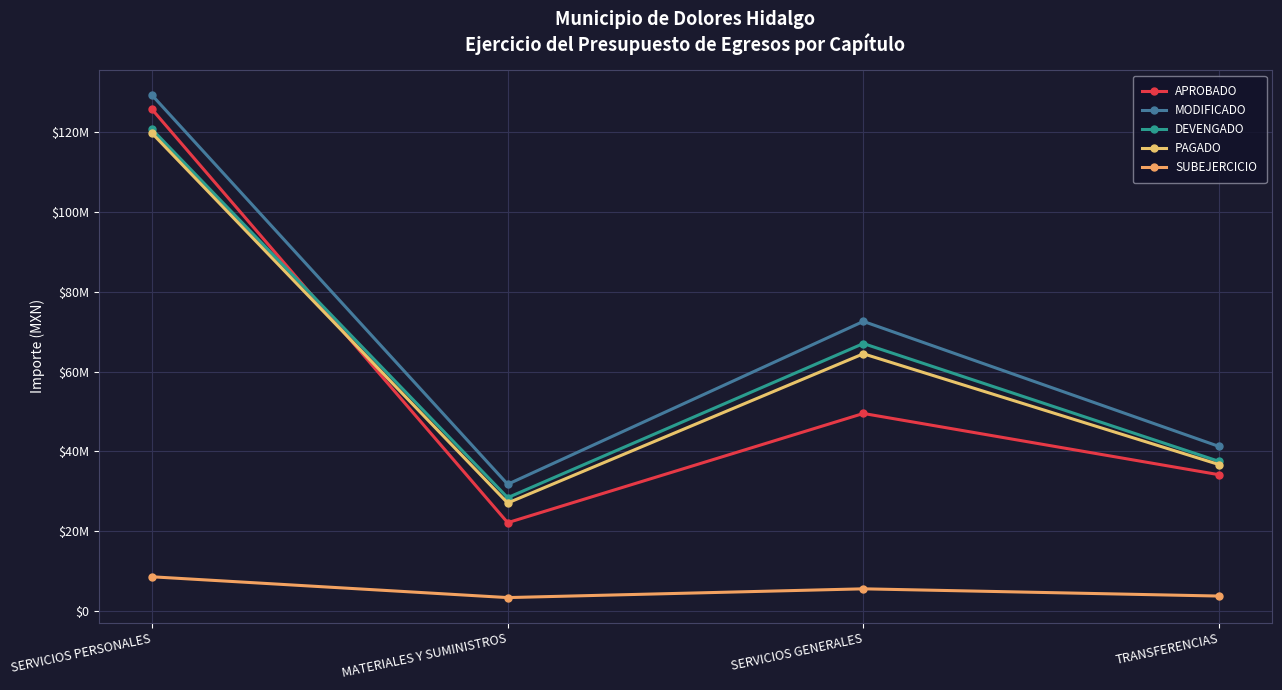

Reading right to left, what are all the values shown in this chart?

APROBADO: 34166058.0	49529202.0	22142294.0	125804503.0
MODIFICADO: 41253006.2	72615407.7	31771364.3	129353493.8
DEVENGADO: 37511201.2	67061204.5	28414316.2	120781046.7
PAGADO: 36707368.3	64490137.6	27077375.5	119822589.2
SUBEJERCICIO: 3741805.0	5554203.2	3357048.1	8572447.1